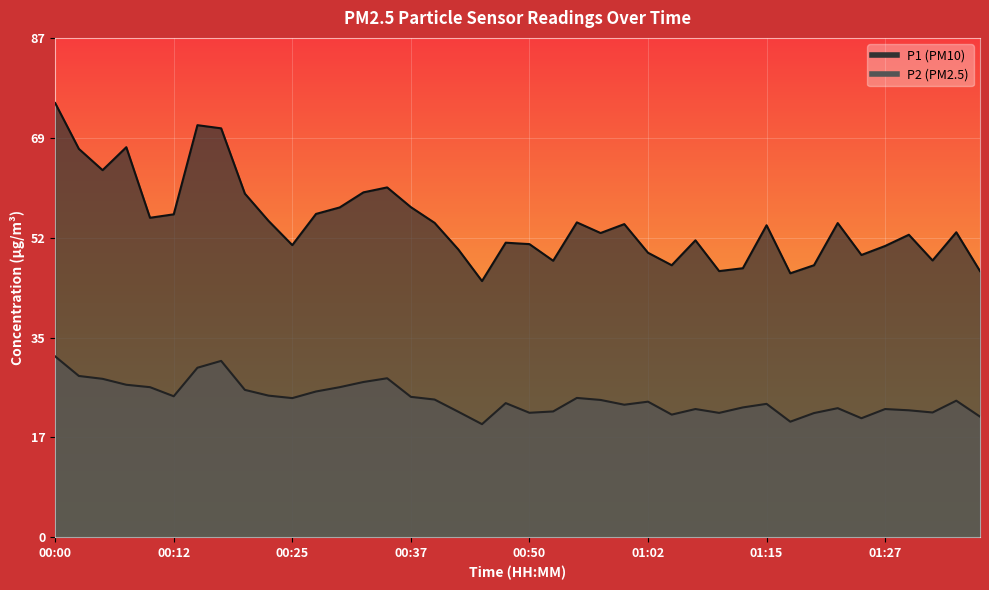

What is the label of the 40th point from the left?

01:37